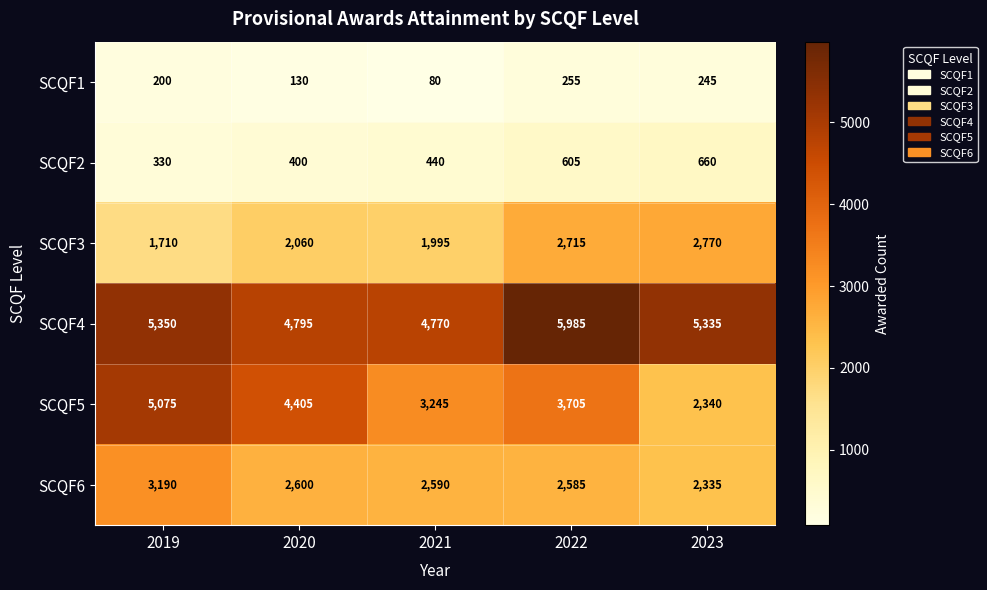

Read the SCQF4 value at 2021, to the nearest 100.

4800